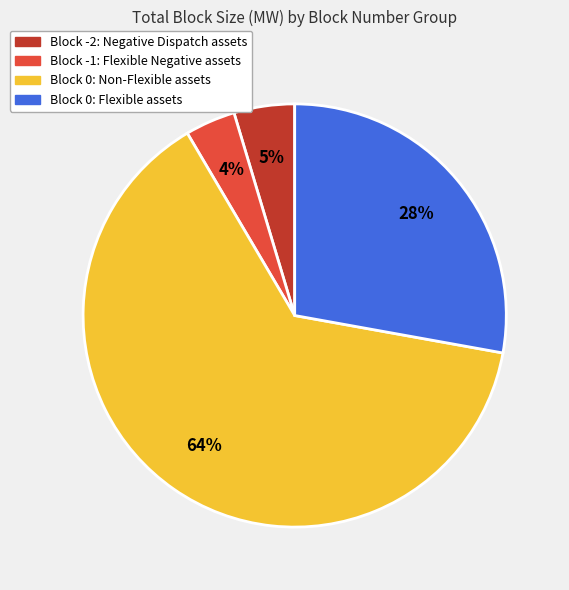

Is there a majority slice in this chart?

Yes